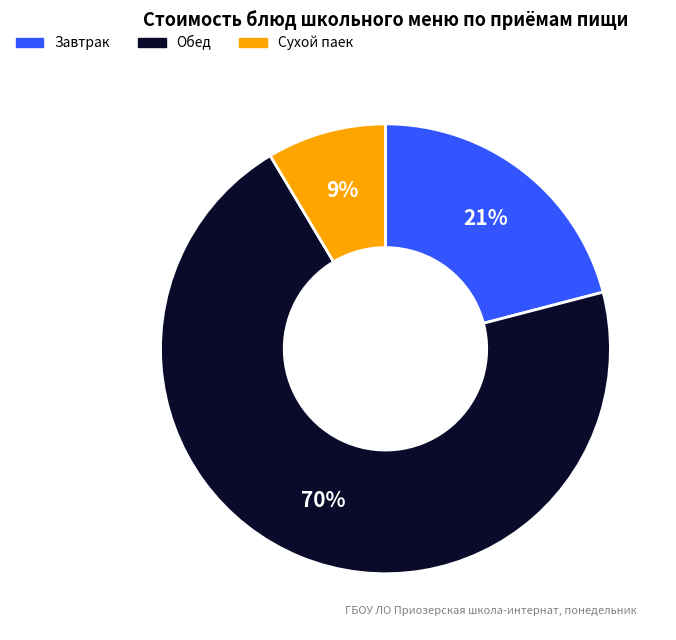

Is there any slice that represents more than half of the pie?

Yes